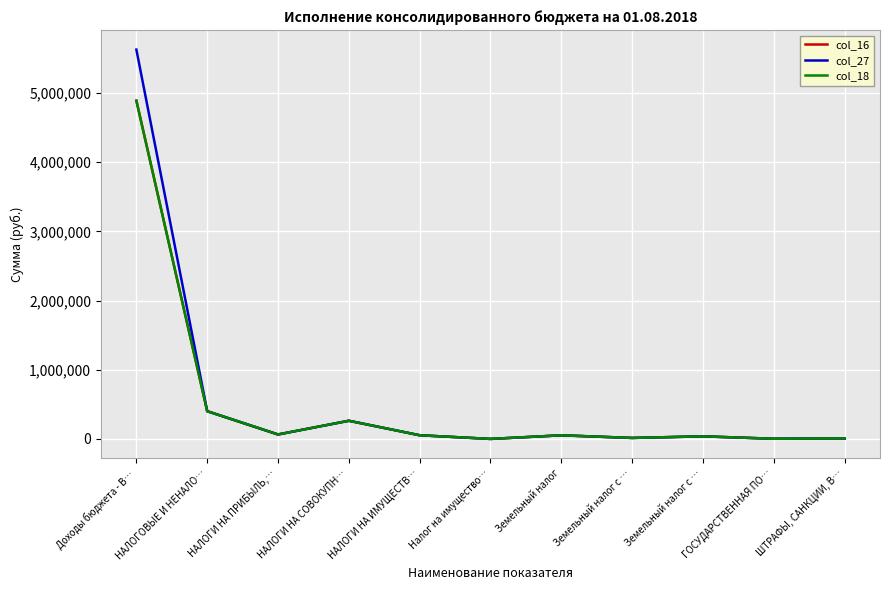

True or false: col_27 has more than 0 points higher than both neighbors.

True